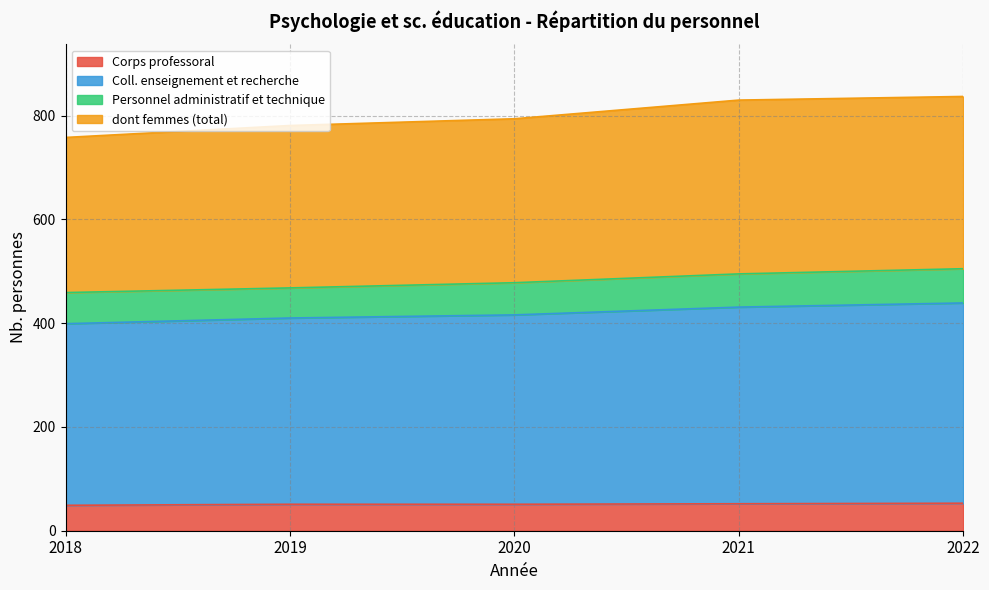

The dont femmes (total) series shows 794 at 2020. True or false?

True